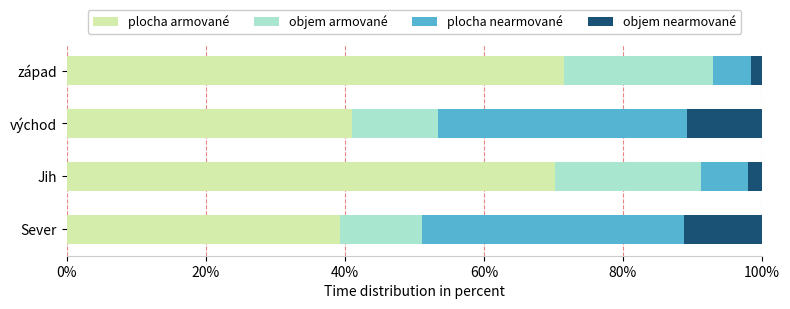

What is the total value across all series at Sever?

100.0